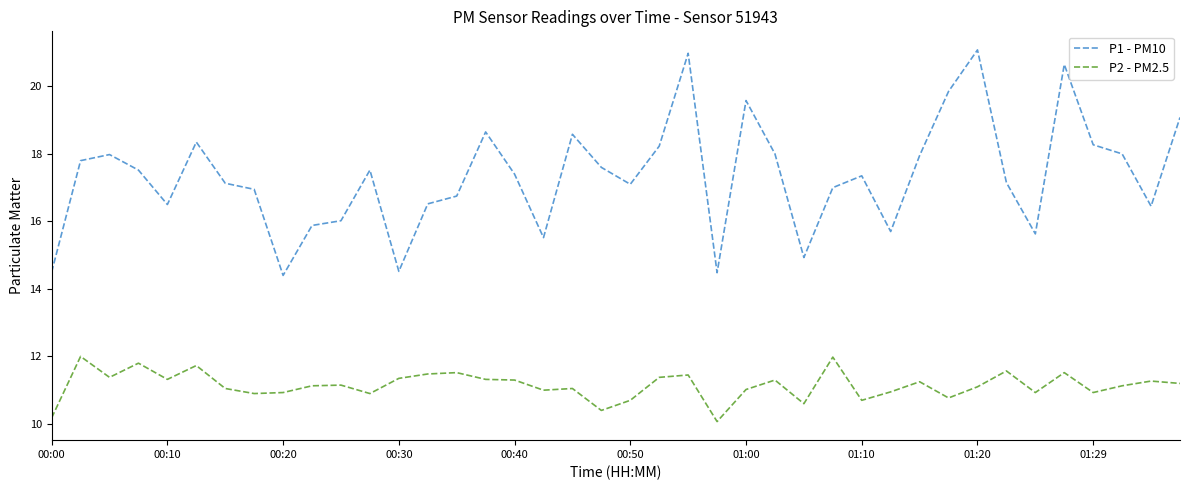

True or false: P1 - PM10 and P2 - PM2.5 cross at least once.

False